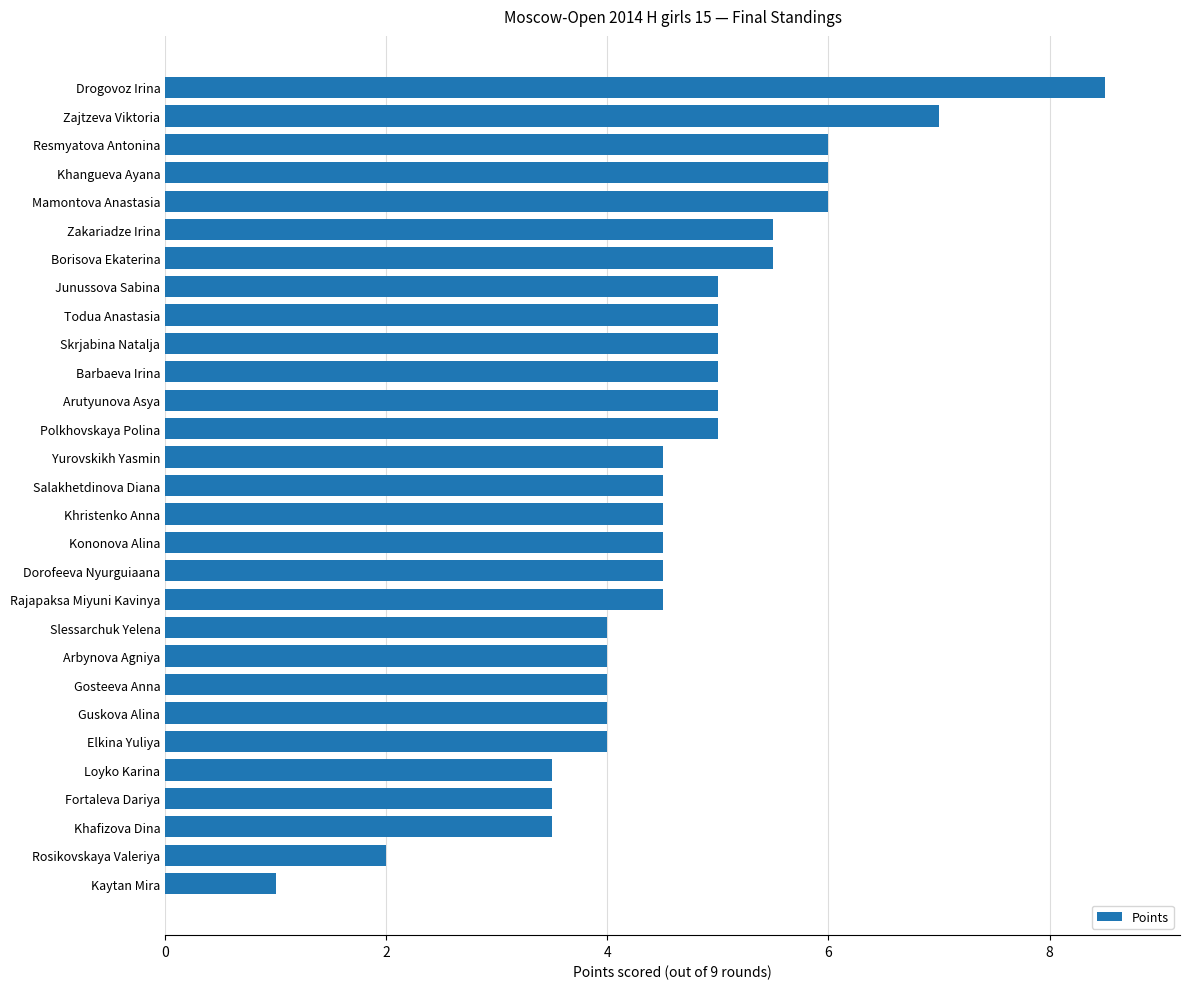

What is the difference between the maximum and minimum values?

7.5